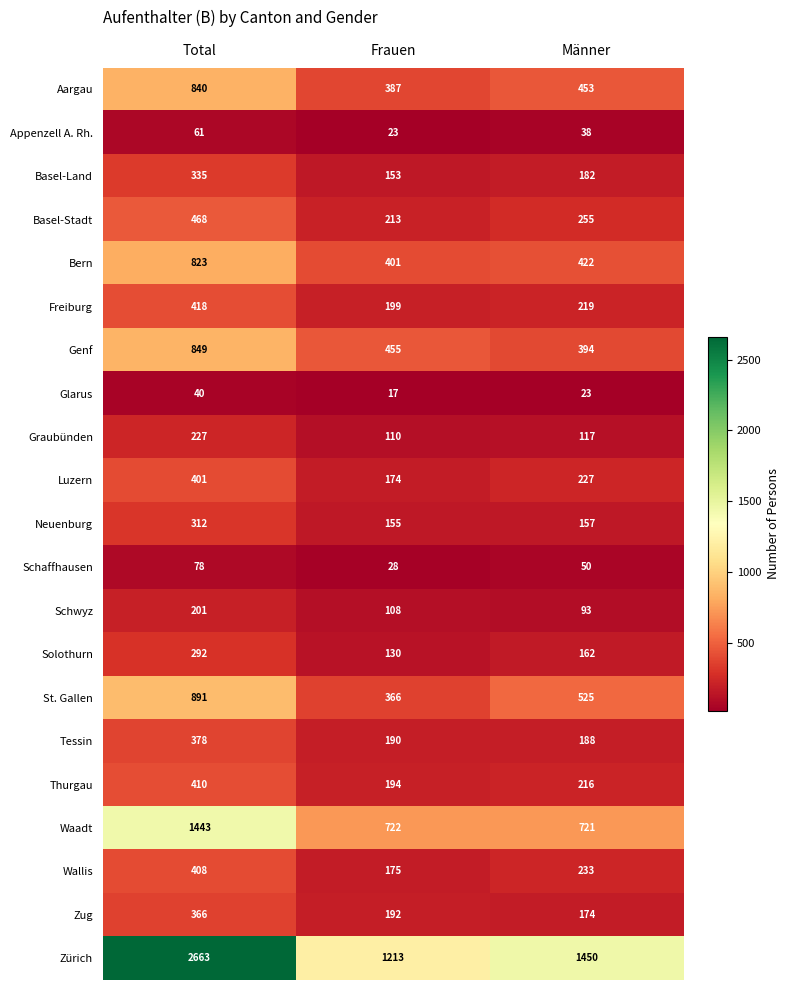

Is it true that Zug equals 366 at Total?

True